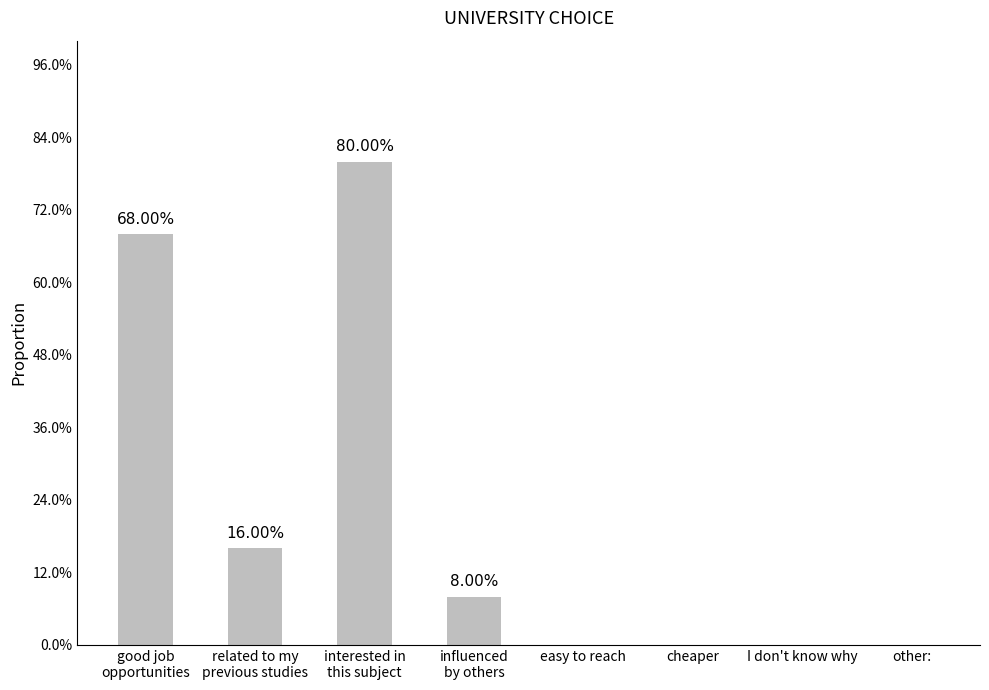

What is the difference between the maximum and minimum values?

0.8